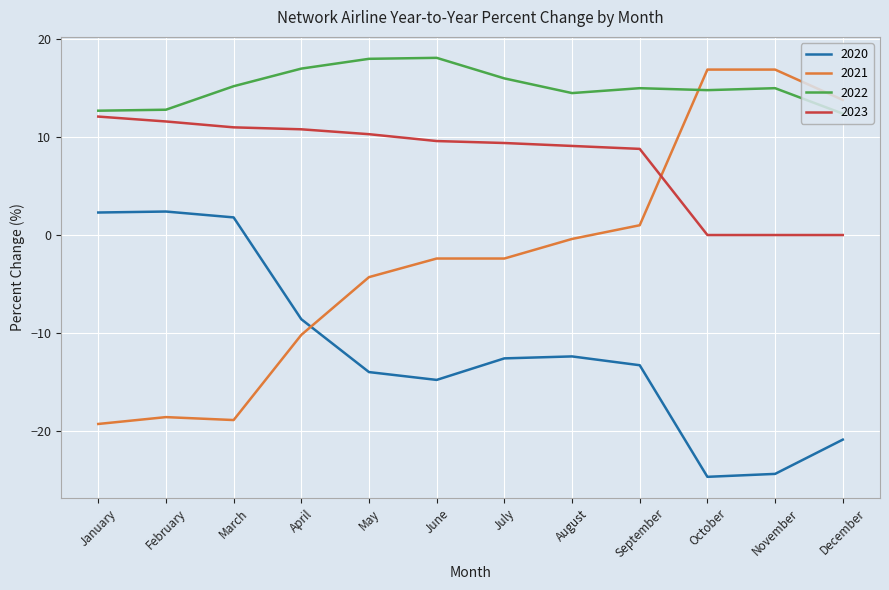

What is the total value across all series at December?

5.3